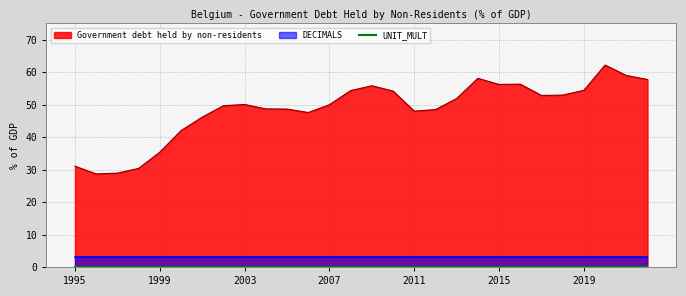

Which series has the widest spread of values?

Government debt held by non-residents